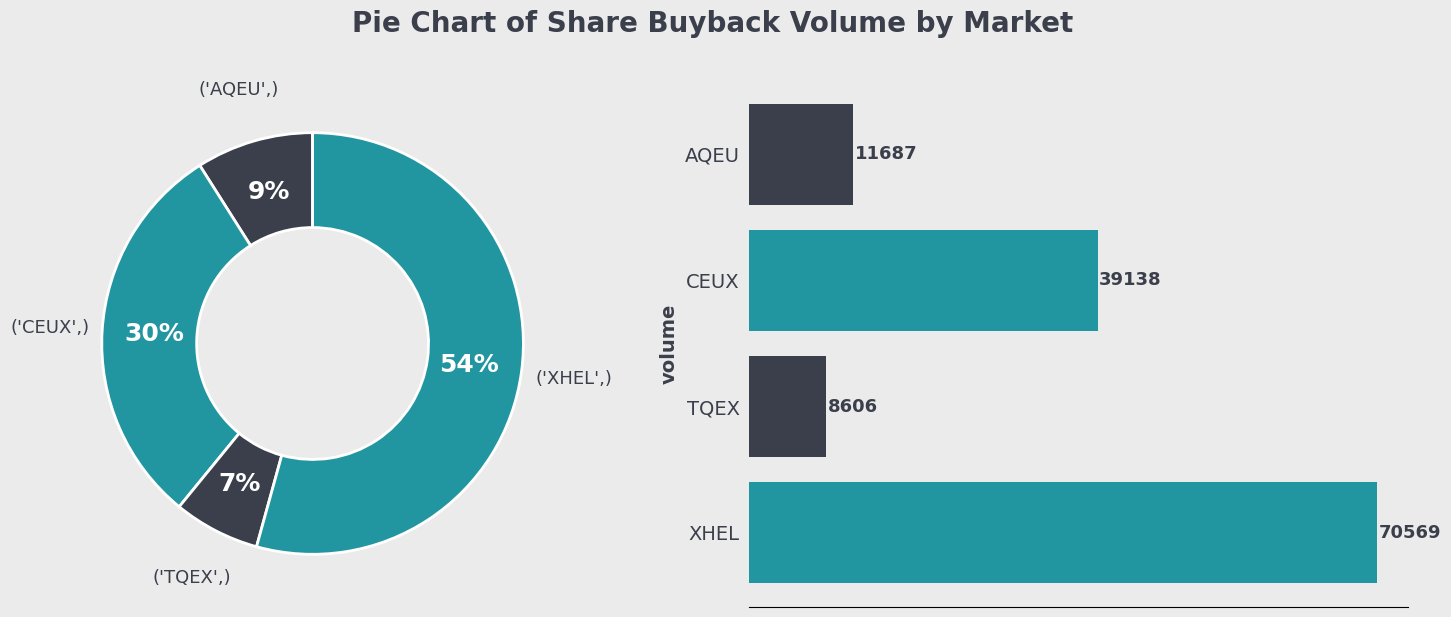

What percentage is the CEUX slice, to the nearest percent?

30%